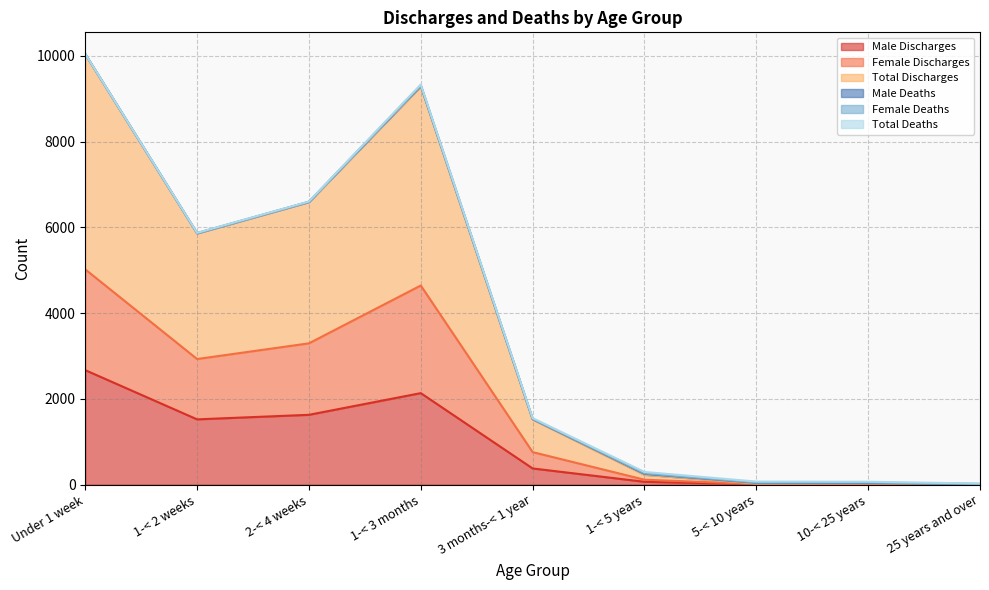

Which category has the highest value in the Male Discharges series?

Under 1 week